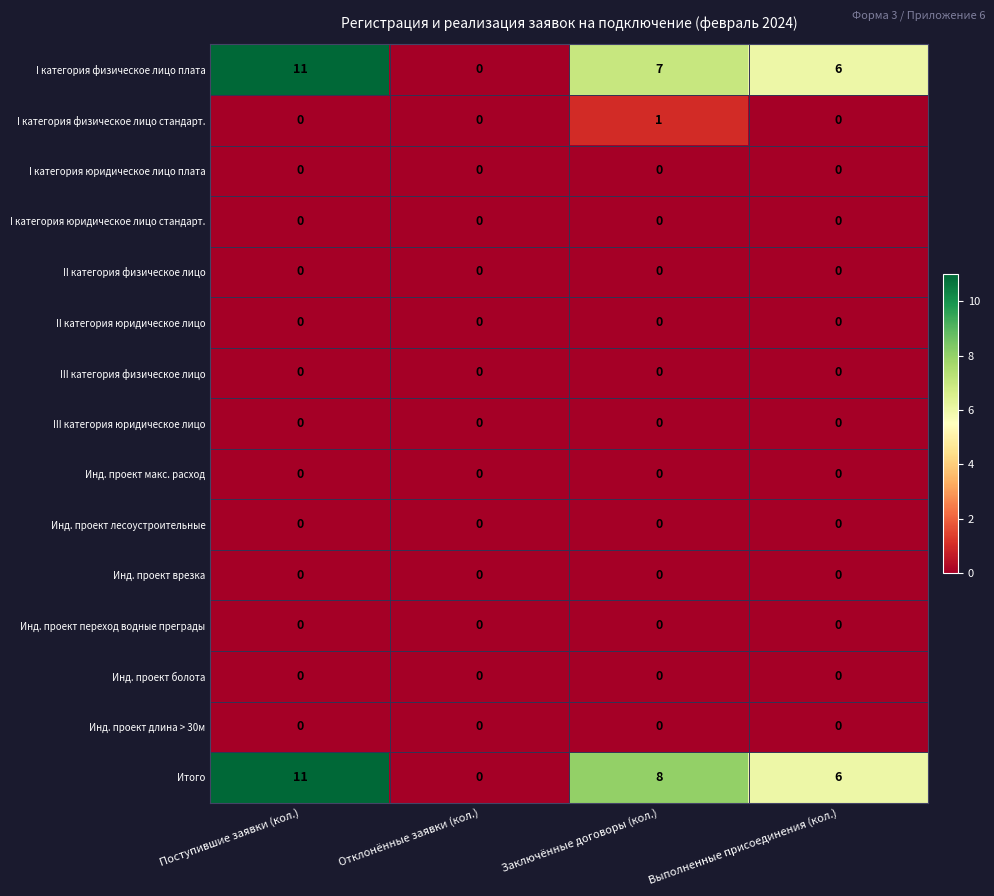

What is the difference between the highest and lowest values at Поступившие заявки (кол.)?

11